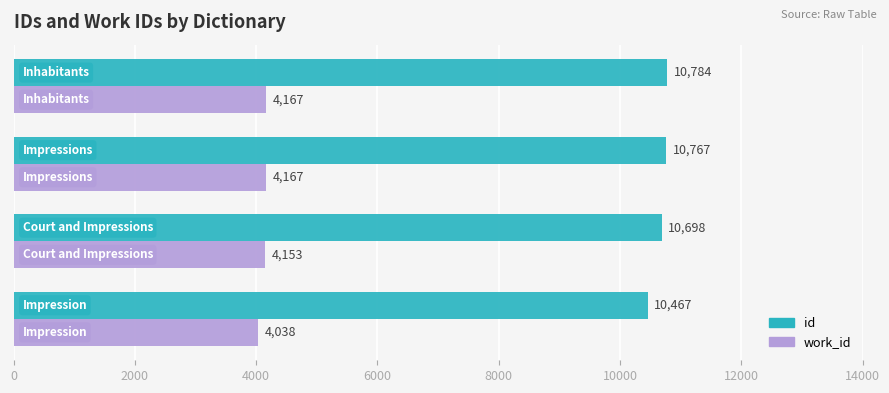

List the series in order of their peak value, lowest first.

work_id, id